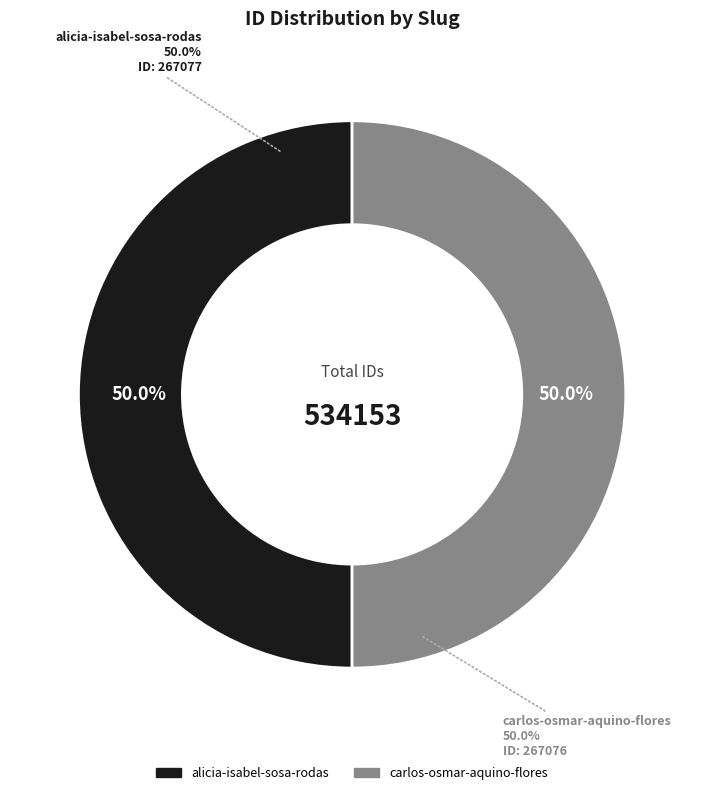

How many slices are in this pie chart?

2